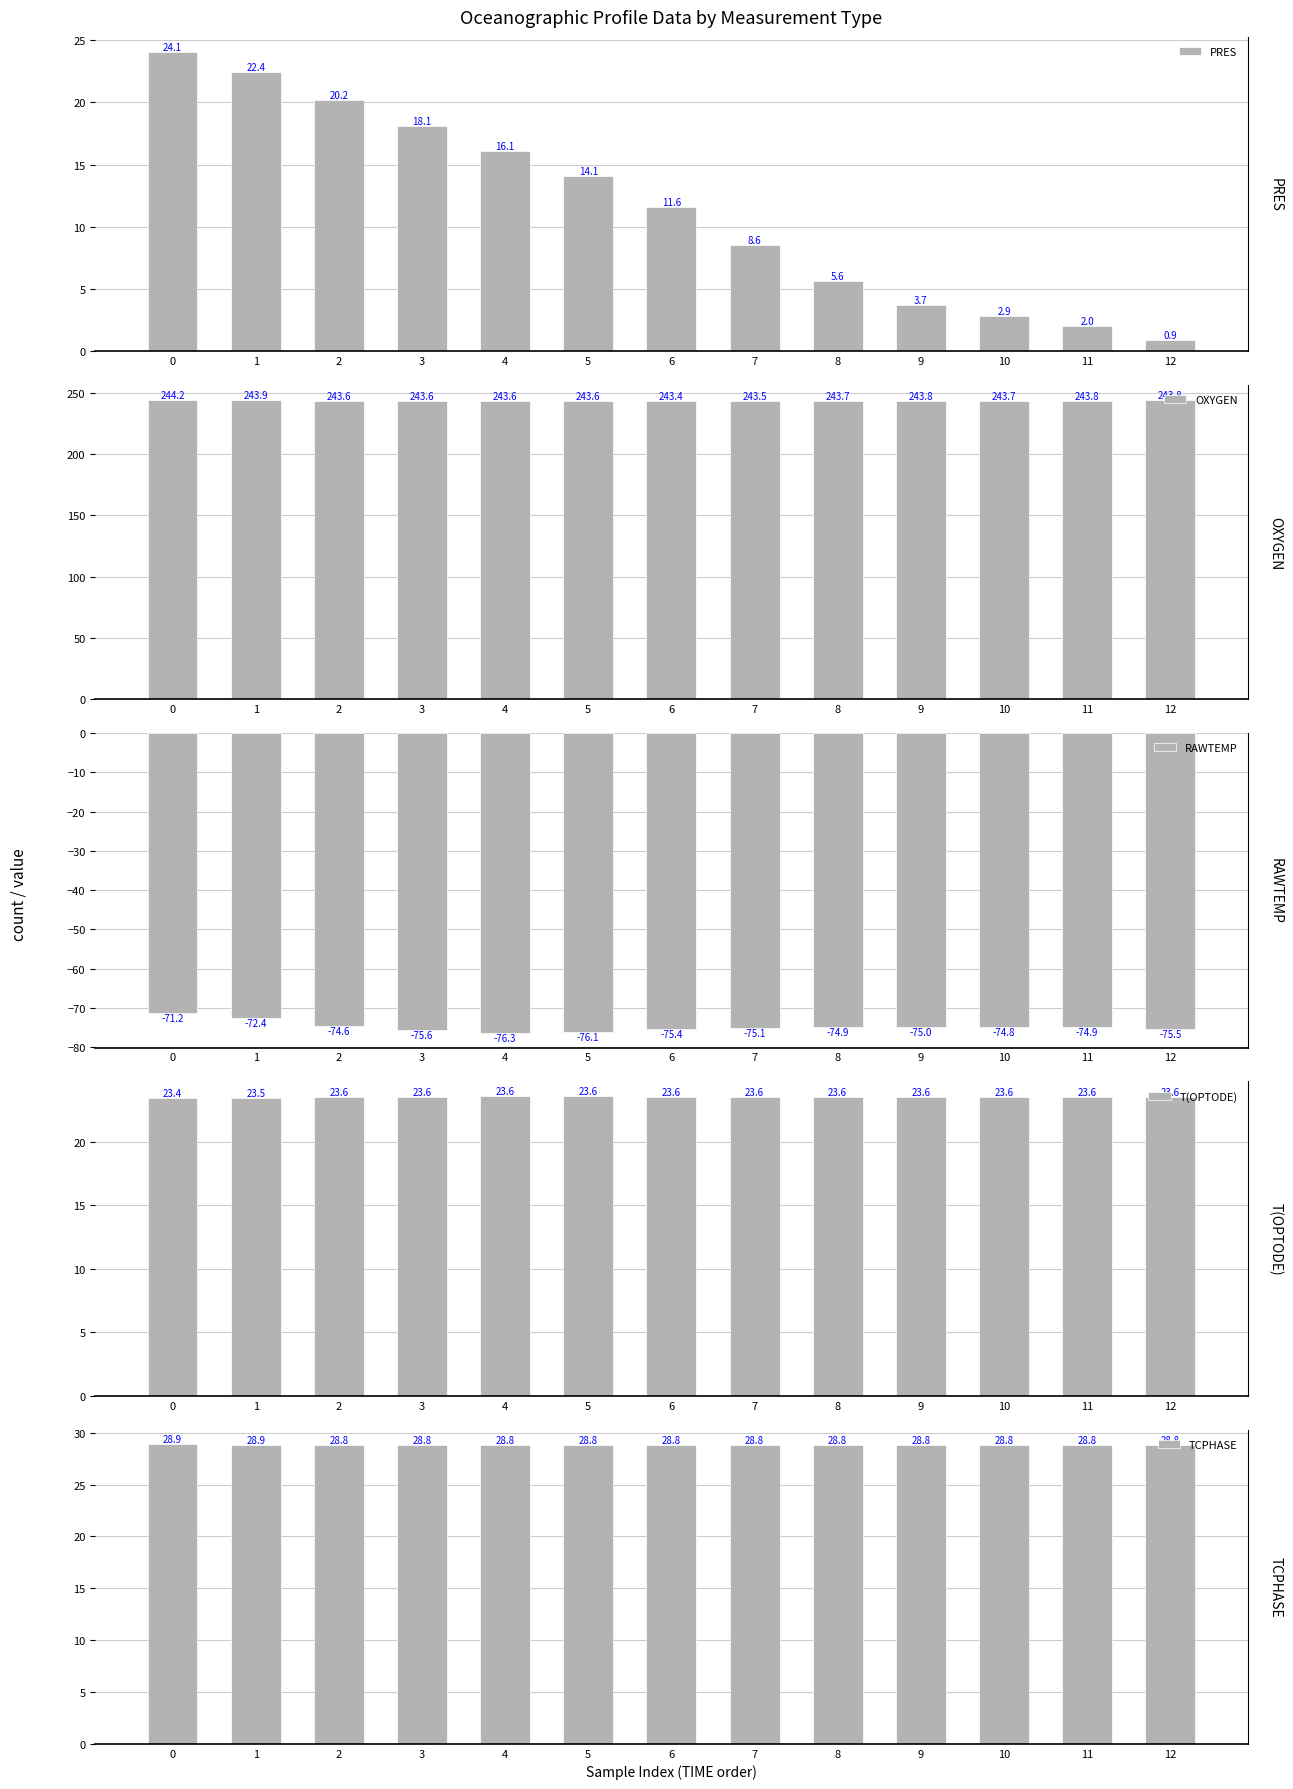

What are all the series names shown in the legend?

PRES, OXYGEN, RAWTEMP, T(OPTODE), TCPHASE